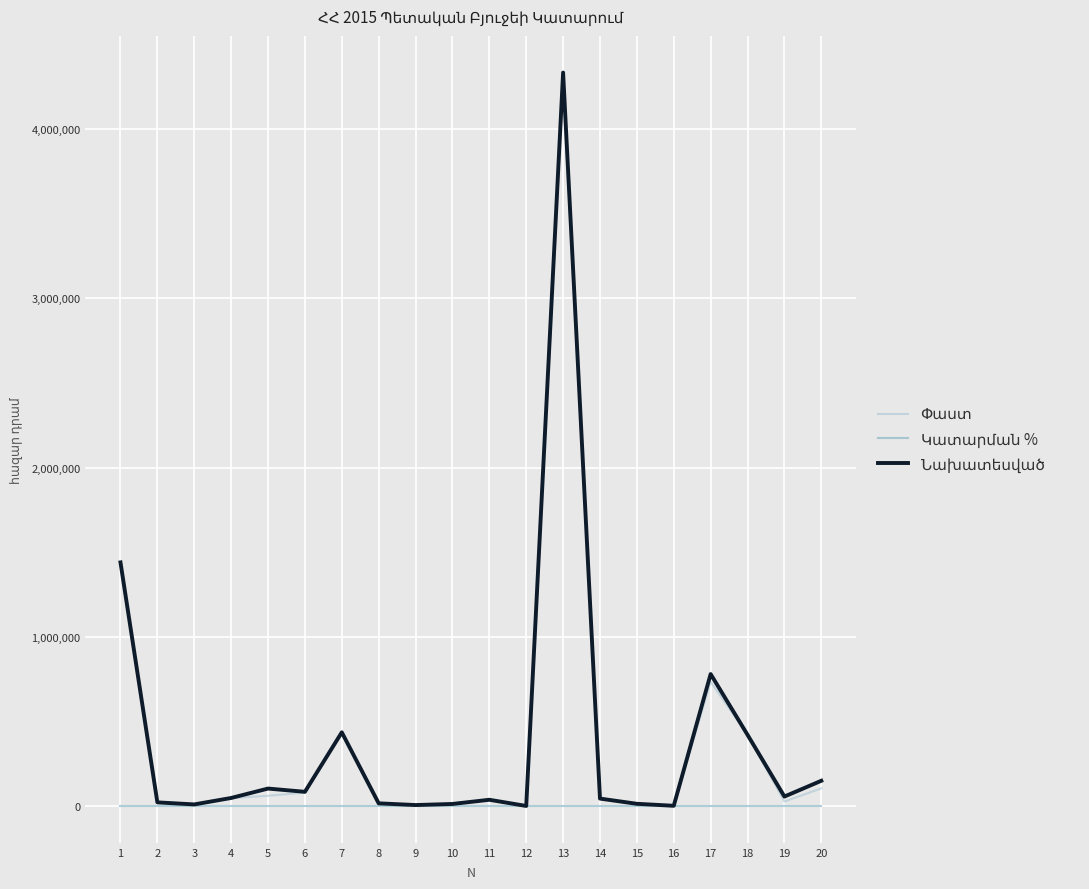

At which category is the sum across all series the highest?

13